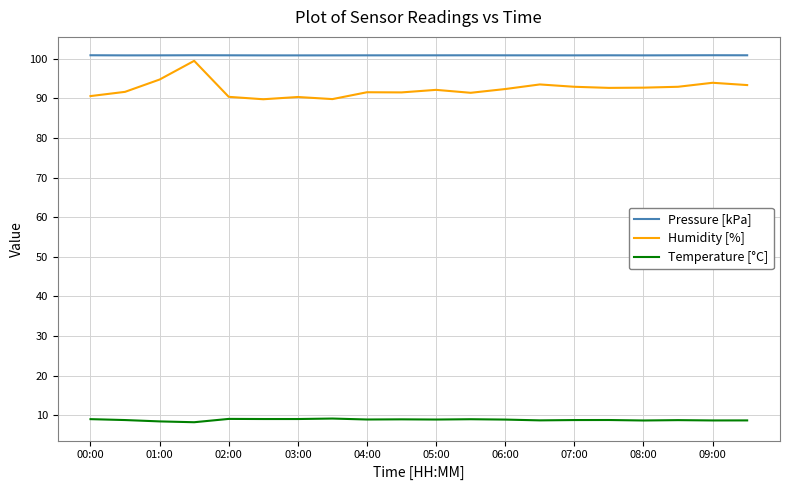

True or false: Pressure [kPa] and Temperature [°C] intersect in this chart.

False